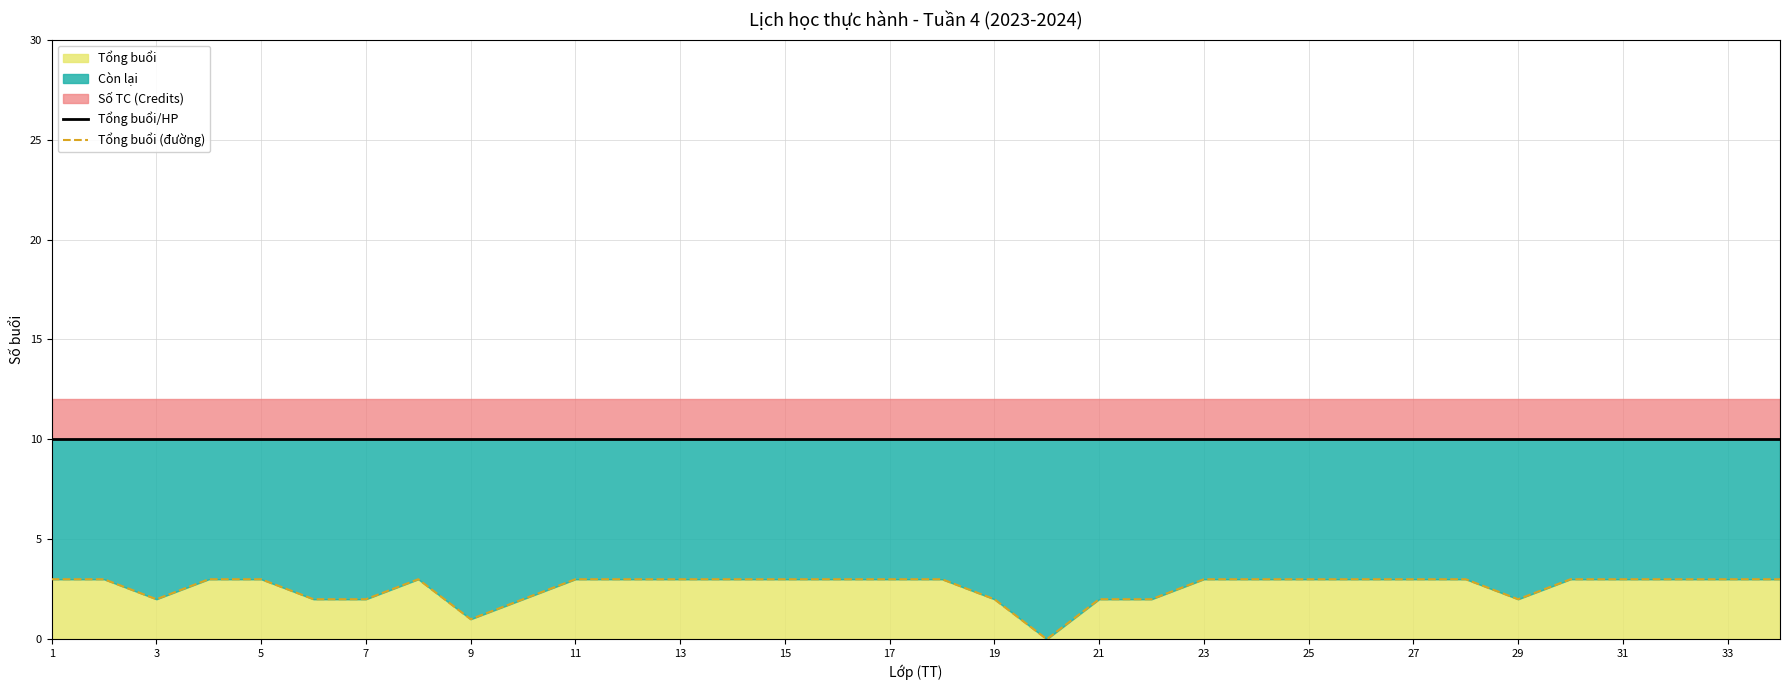

What is the approximate value of Tổng buổi at 15?

3